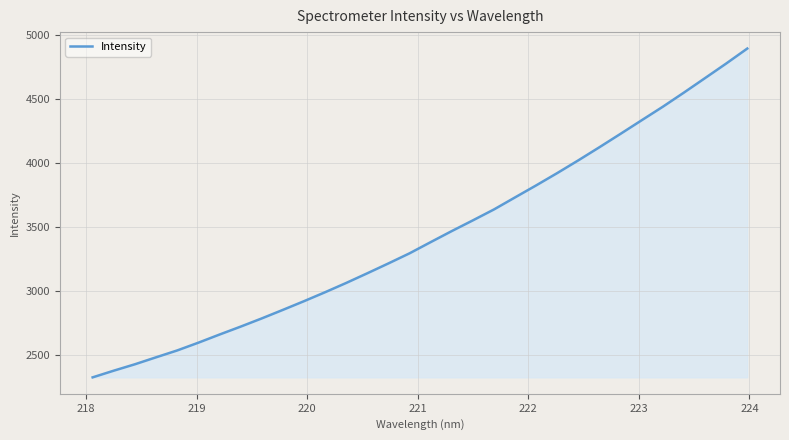

What is the difference between the maximum and minimum values?

2565.9